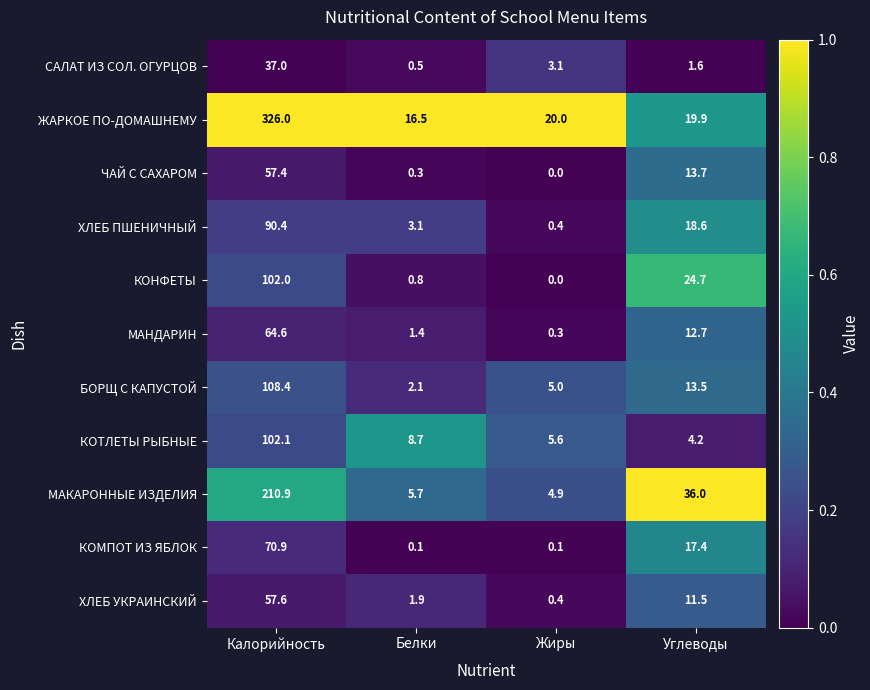

Between Белки and Углеводы, which series saw the biggest shift?

МАКАРОННЫЕ ИЗДЕЛИЯ